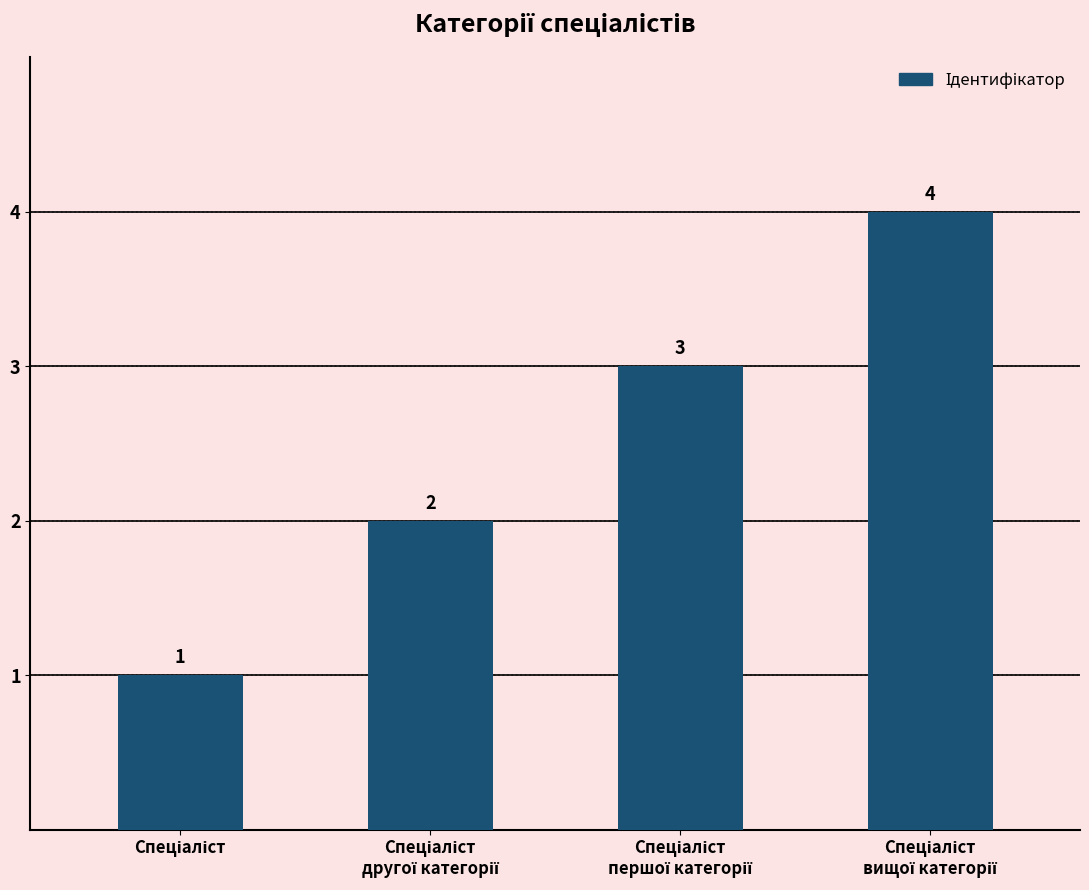

Are the bars horizontal?

No